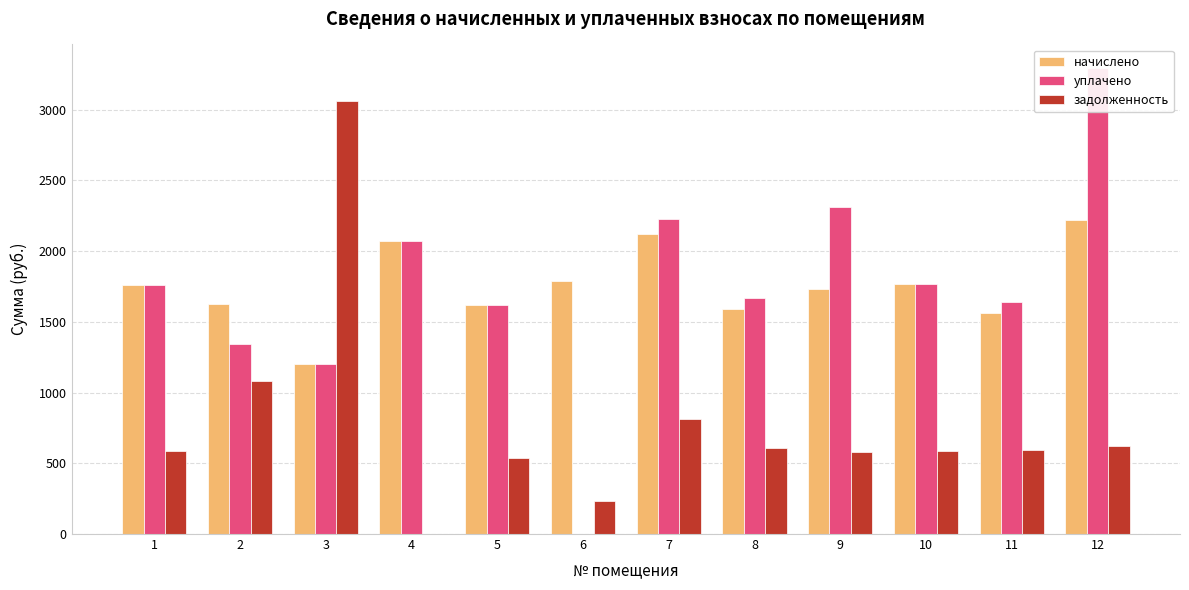

Count the number of categories in the chart.

12